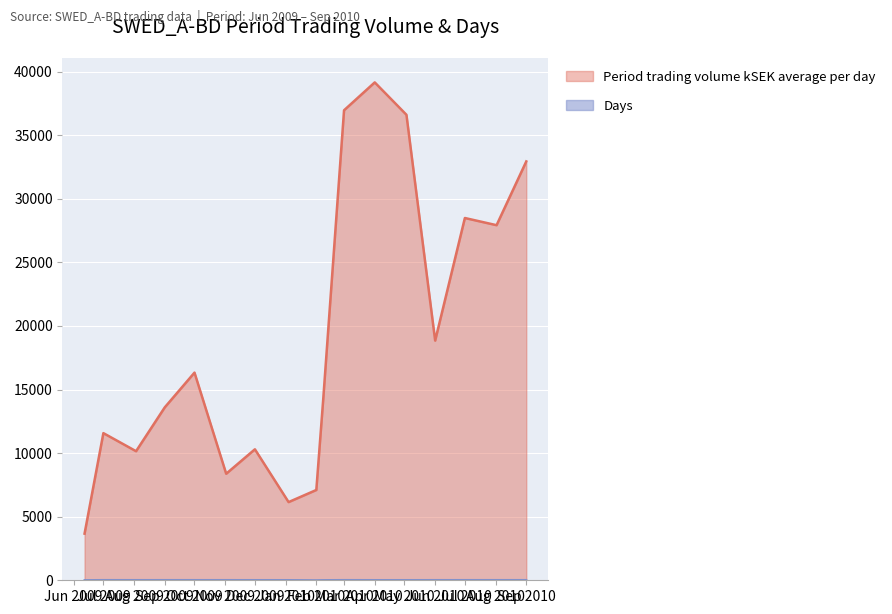

True or false: Days and Period trading volume kSEK average per day cross at least once.

False